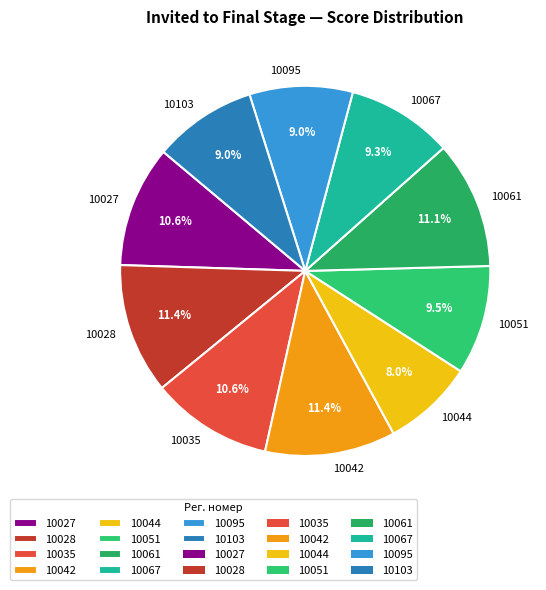

Does 10042 represent more than half of the total?

No